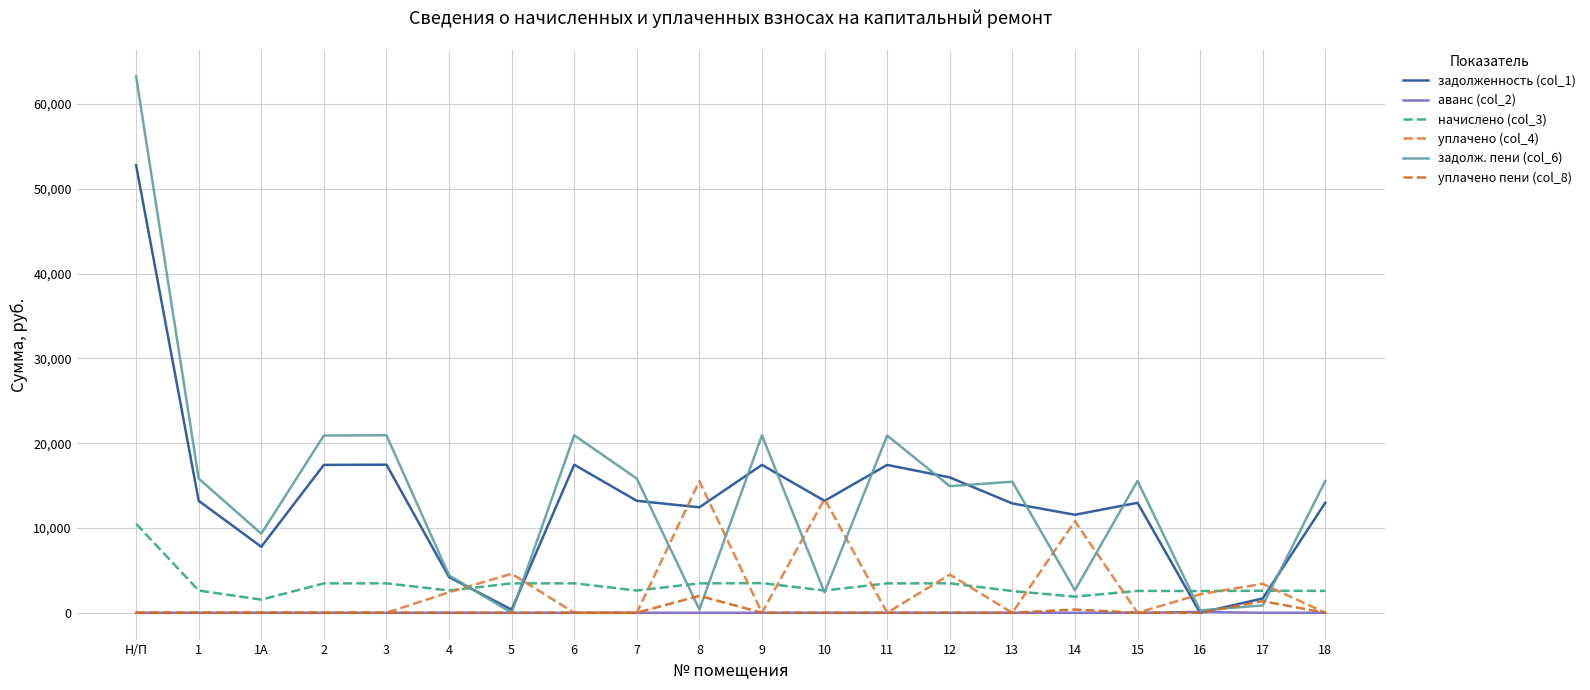

Which series has the widest spread of values?

задолж. пени (col_6)